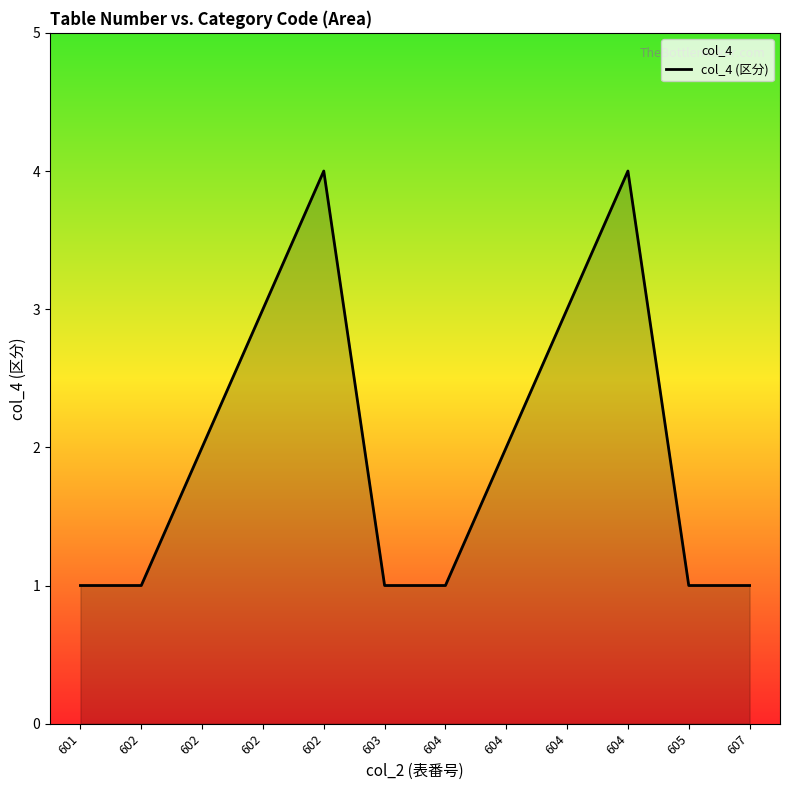

Reading left to right, extract all data points from this chart.

601=1	602=1	602=2	602=3	602=4	603=1	604=1	604=2	604=3	604=4	605=1	607=1